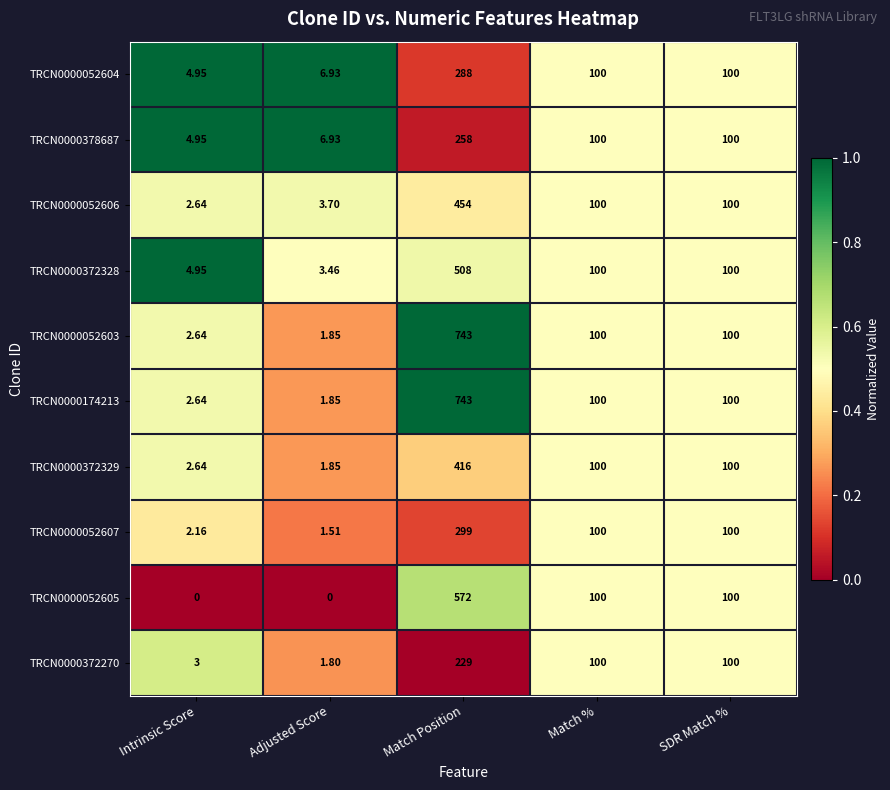

Which category has the highest value across all series?

Match Position